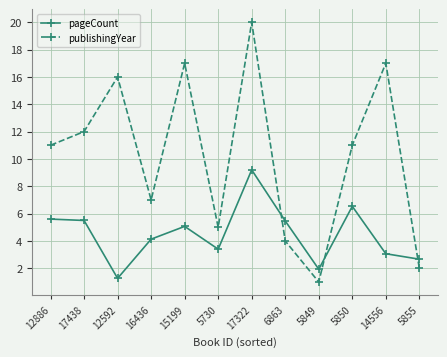

What position from the right is 12886?

12